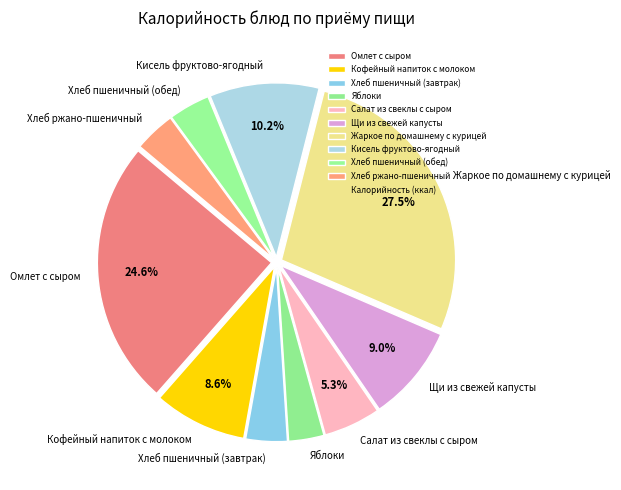

Does any single category account for the majority?

No